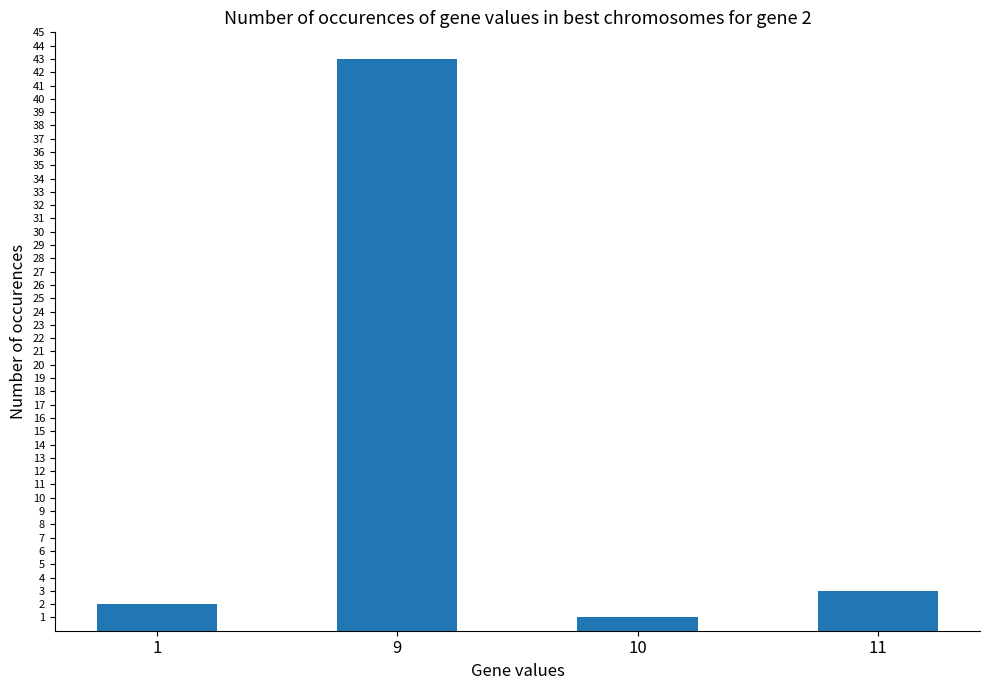

List the labels in order of value, smallest first.

10, 1, 11, 9